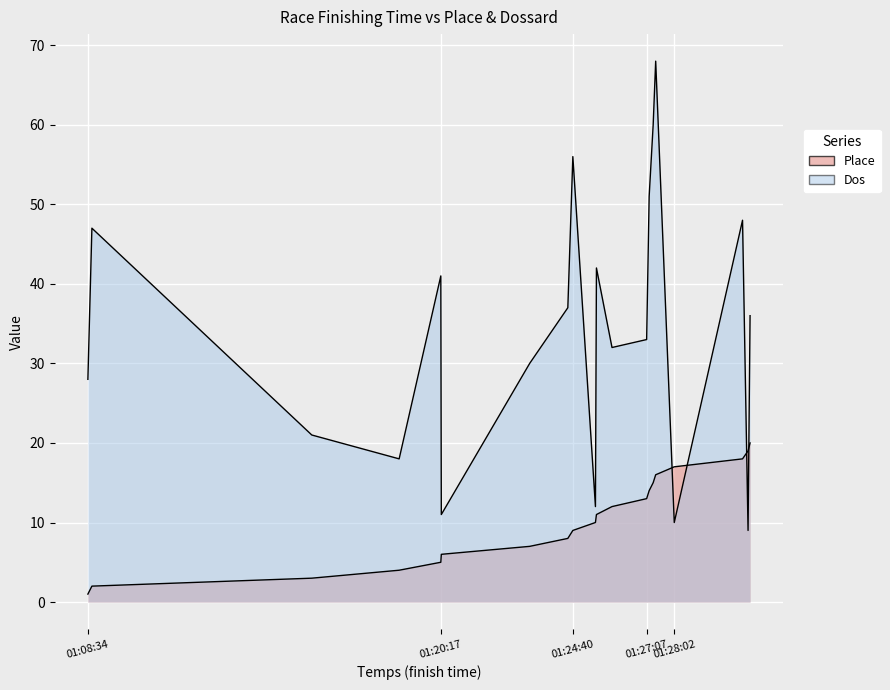

Between which two adjacent categories do Place and Dos first intersect?

01:27:25 and 01:28:02